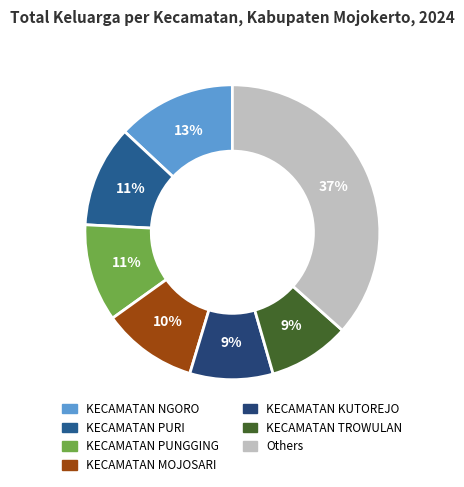

Count the number of slices in the pie.

7